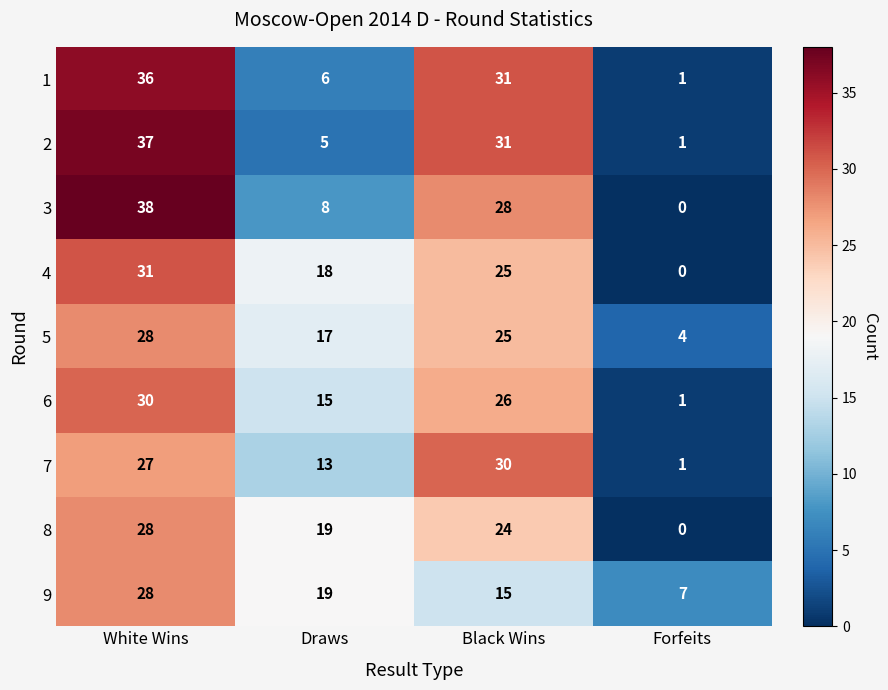

At which label does 6 reach its minimum?

Forfeits